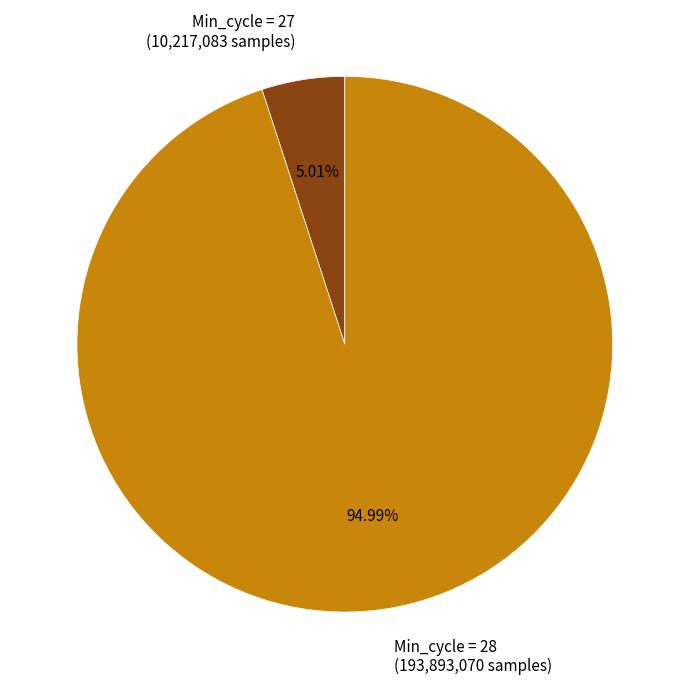

Is there a majority slice in this chart?

Yes